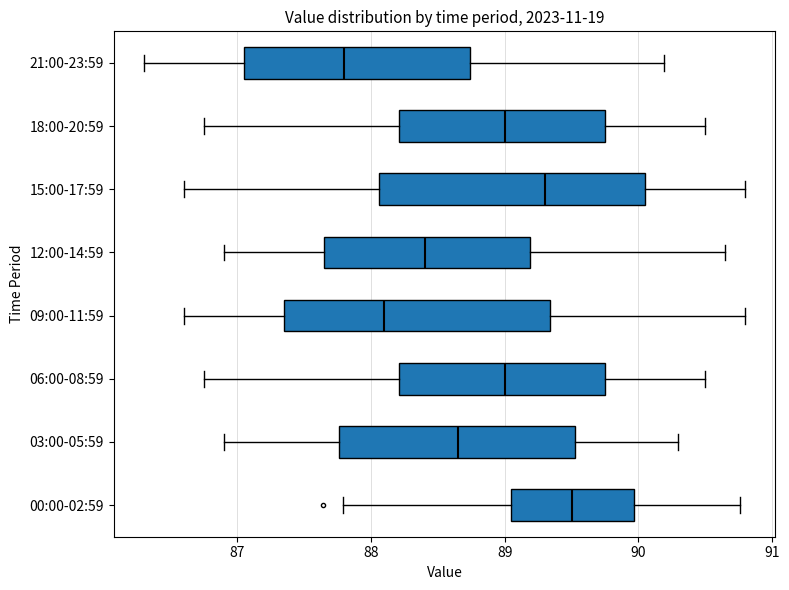

Reading bottom to top, read every box against the x-axis: the position of its median line, the range the box covers, and the ends of its whiskers. The values are not printed on the chart, so give them approximately, as read against the axis.

00:00-02:59: median 89.5, box 89.0 to 90.0, whiskers 87.8 to 90.8
03:00-05:59: median 88.7, box 87.8 to 89.5, whiskers 86.9 to 90.3
06:00-08:59: median 89.0, box 88.2 to 89.8, whiskers 86.8 to 90.5
09:00-11:59: median 88.1, box 87.4 to 89.3, whiskers 86.6 to 90.8
12:00-14:59: median 88.4, box 87.7 to 89.2, whiskers 86.9 to 90.7
15:00-17:59: median 89.3, box 88.1 to 90.1, whiskers 86.6 to 90.8
18:00-20:59: median 89.0, box 88.2 to 89.8, whiskers 86.8 to 90.5
21:00-23:59: median 87.8, box 87.1 to 88.7, whiskers 86.3 to 90.2